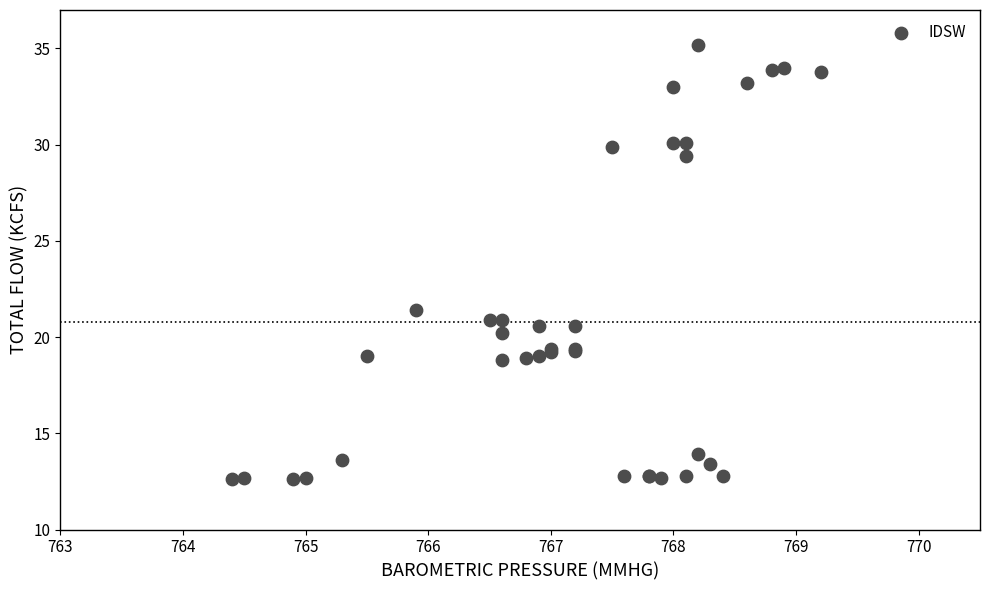

What Y value in the scatter plot is closest to 23?

21.4